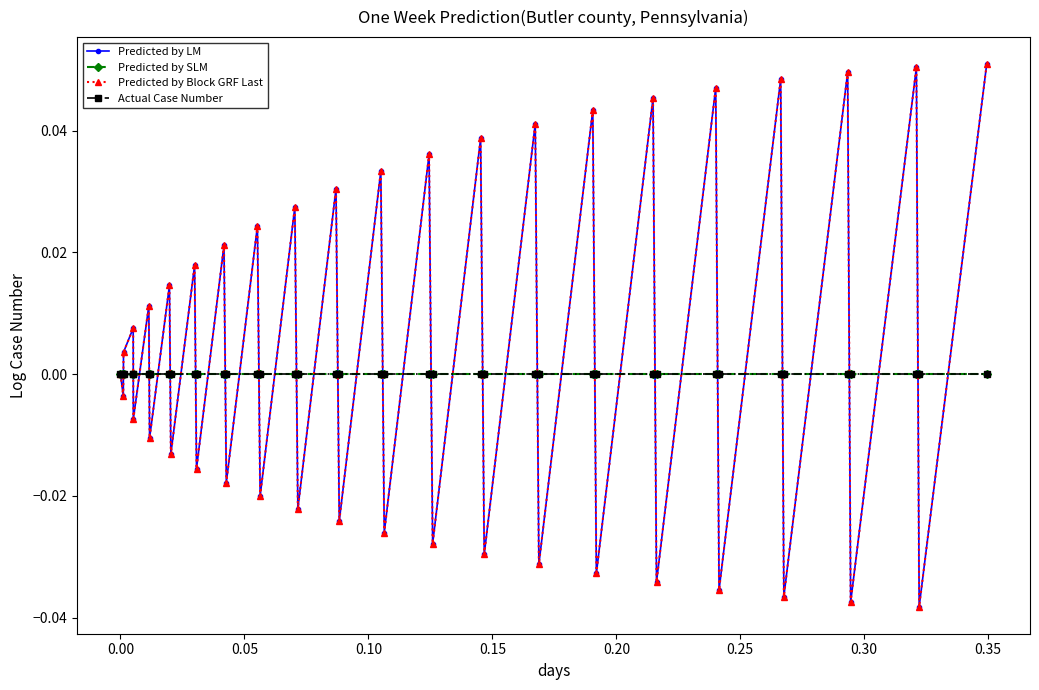

Does the chart have visible grid lines?

No